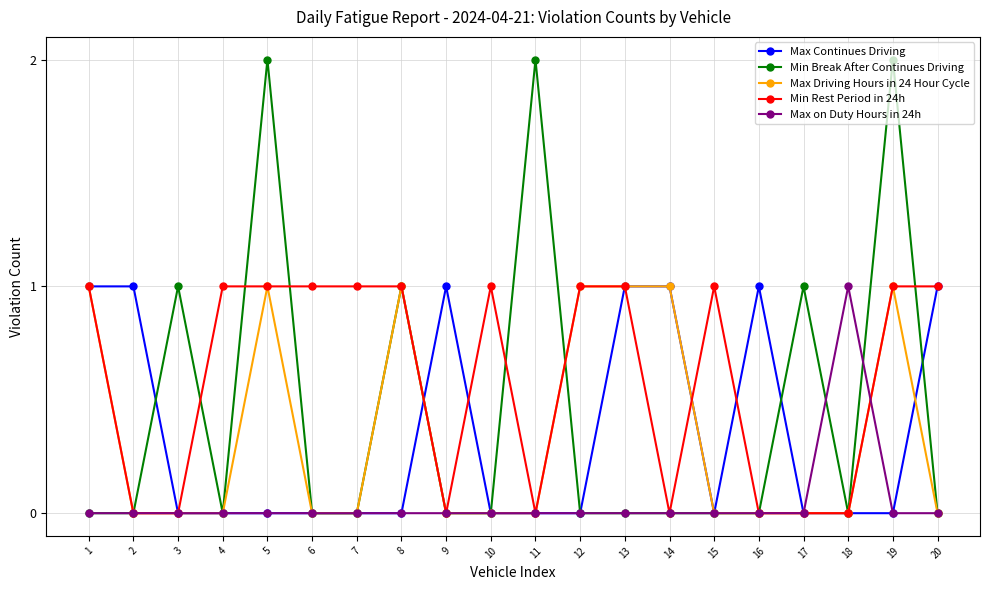

The Min Break After Continues Driving series shows 2 at 19. True or false?

True